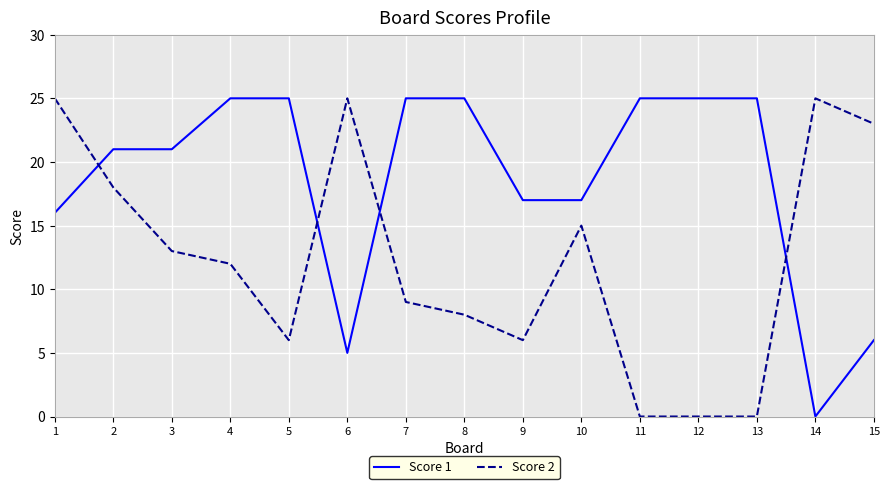

Reading left to right, transcribe all the data shown in this chart.

Score 1: 16	21	21	25	25	5	25	25	17	17	25	25	25	0	6
Score 2: 25	18	13	12	6	25	9	8	6	15	0	0	0	25	23